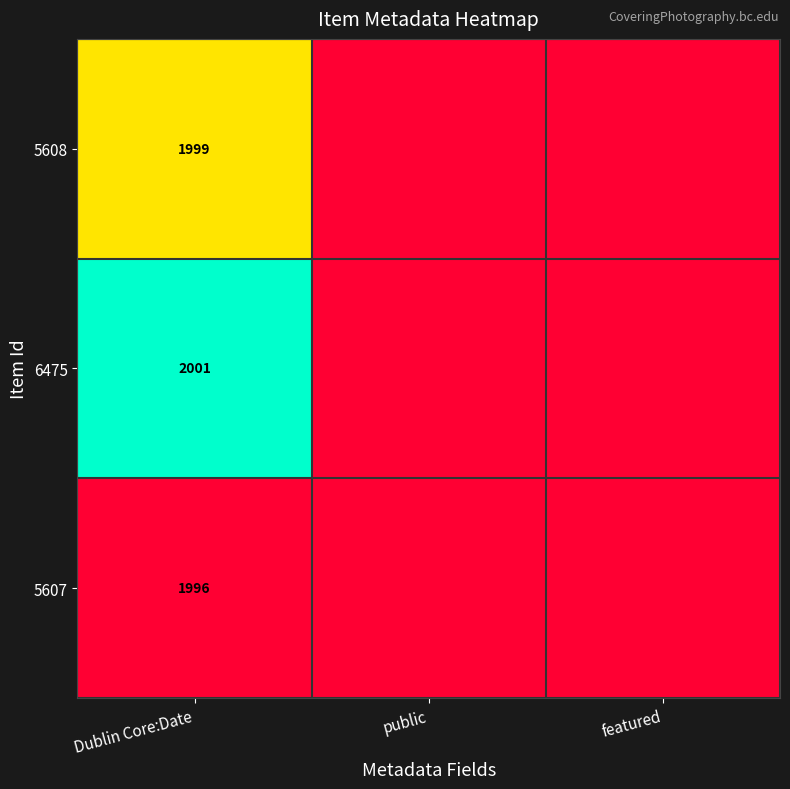

At how many categories does at least one series exceed 0?

1